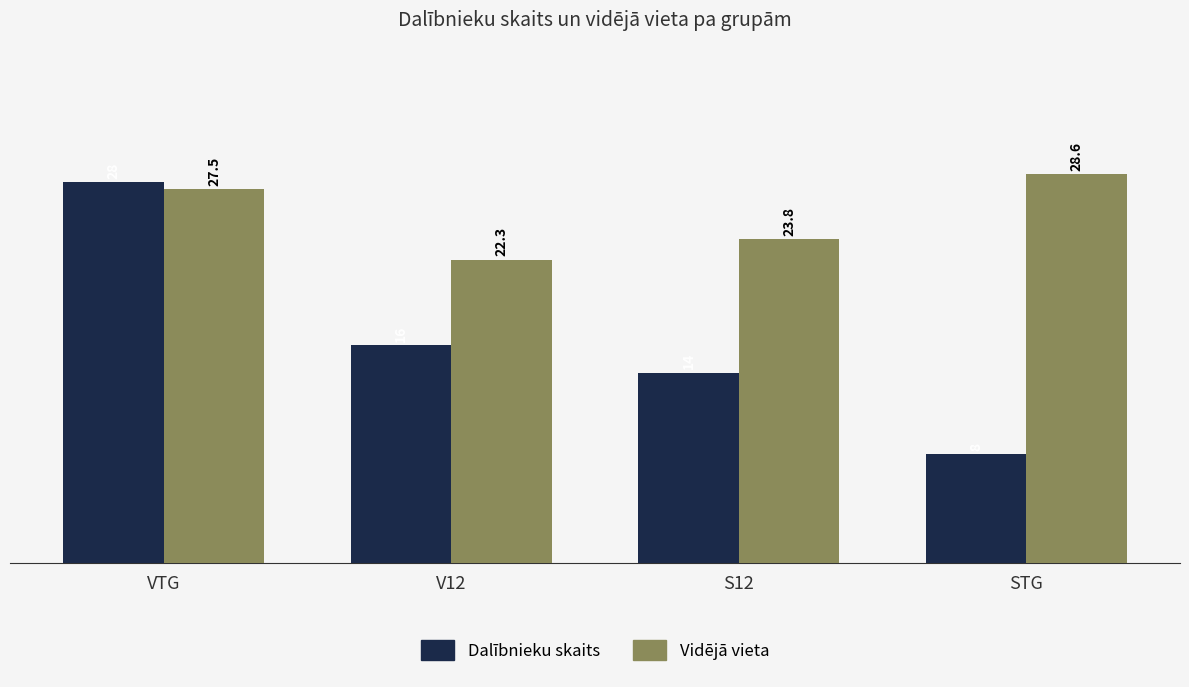

What is the sum of the Vidējā vieta values at STG and V12?

50.9